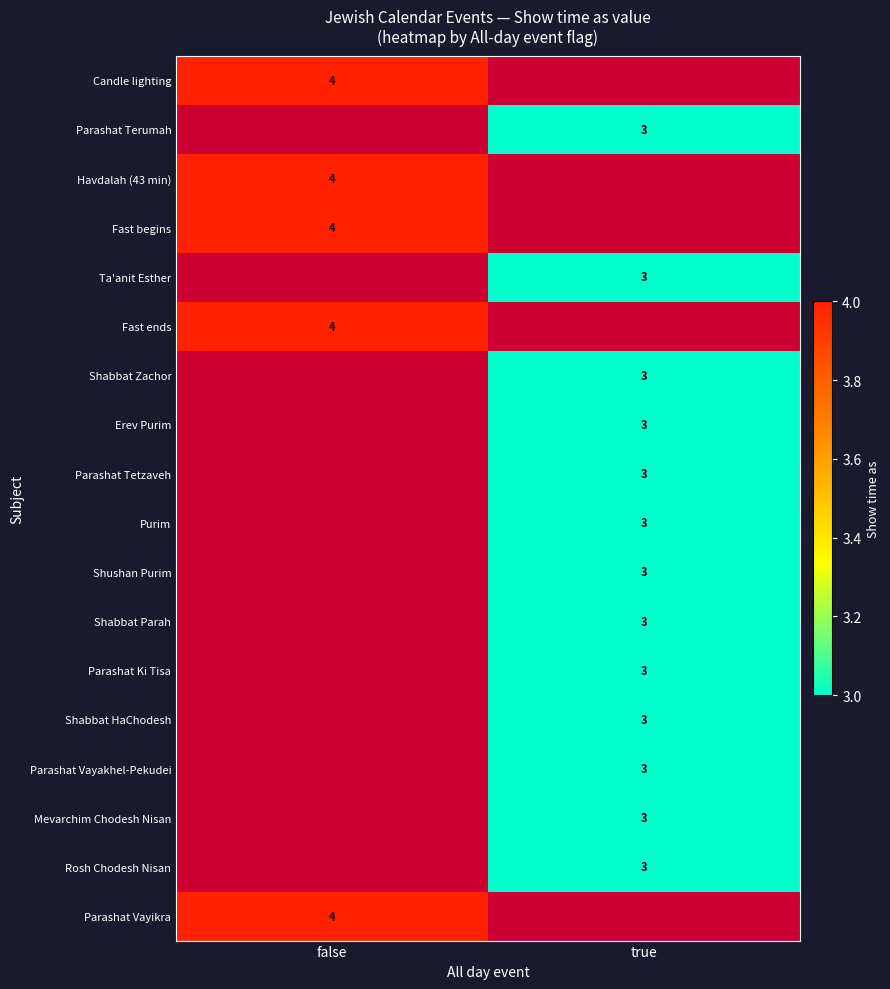

True or false: Parashat Vayikra has a value of 1 at false.

False